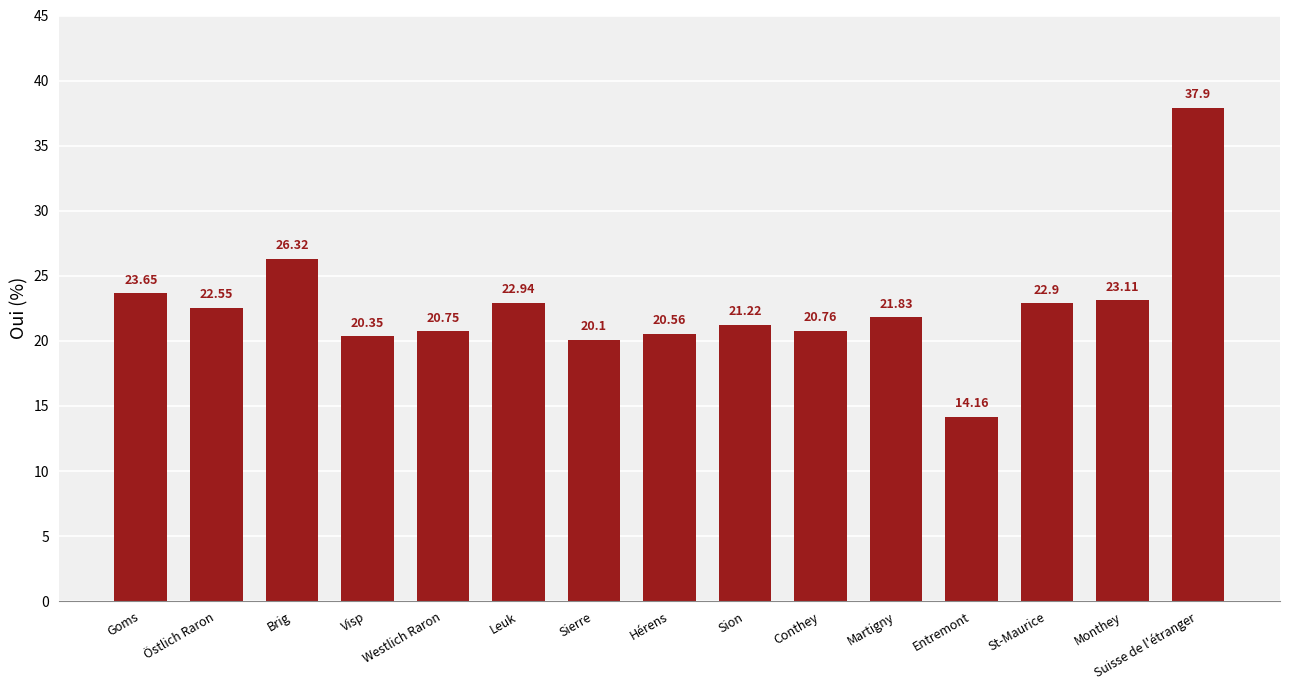

What is the label of the 1st bar from the left?

Goms